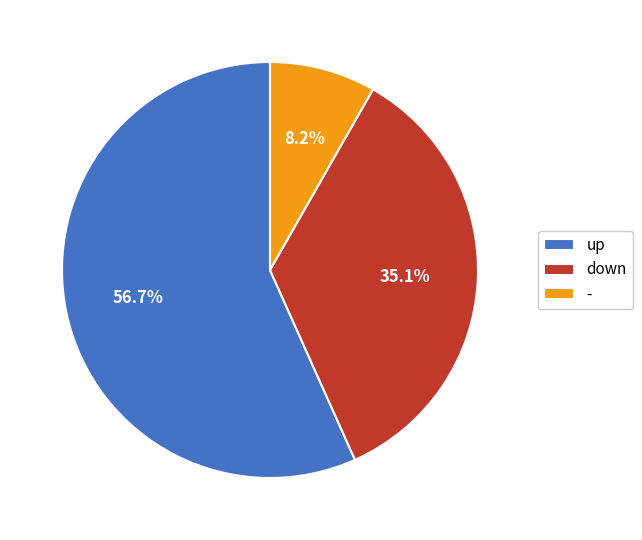

Which has a higher value, down or -?

down